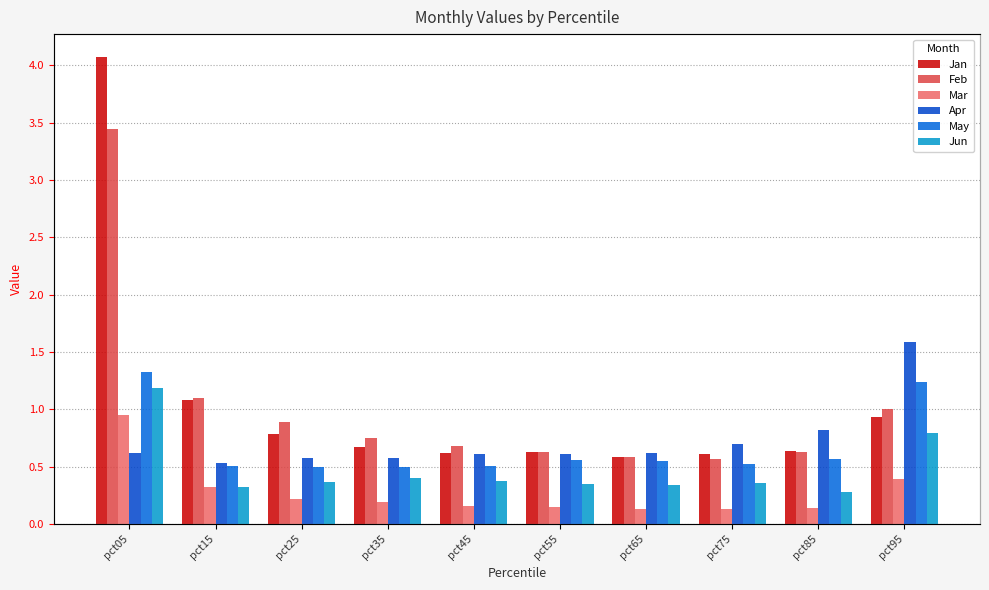

What is the maximum value for Mar?

1.0